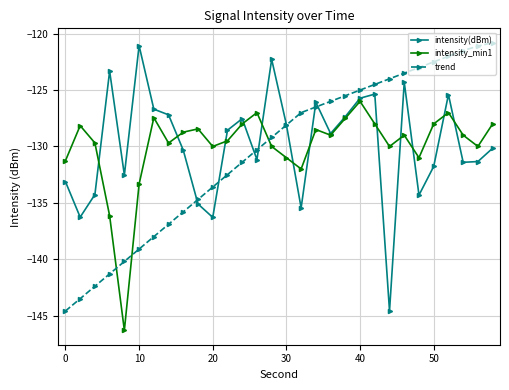

What is the value of the intensity(dBm) point at the 25th from the left?

-134.3